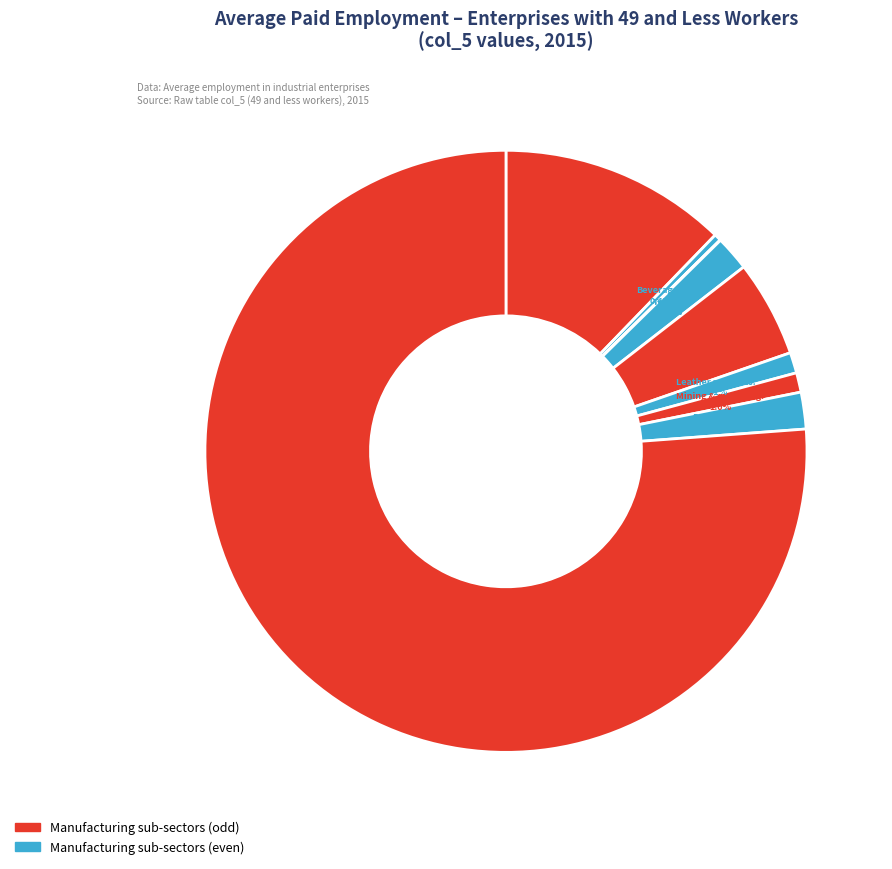

Rank the categories by value from lowest to highest.

Manufacture of tobacco products, Manufacture of beverages, Mining and quarrying, Manufacture of leather and related products, Manufacture of textiles, Public sector, Manufacture of wearing apparel, Manufacture of food products, Private sector